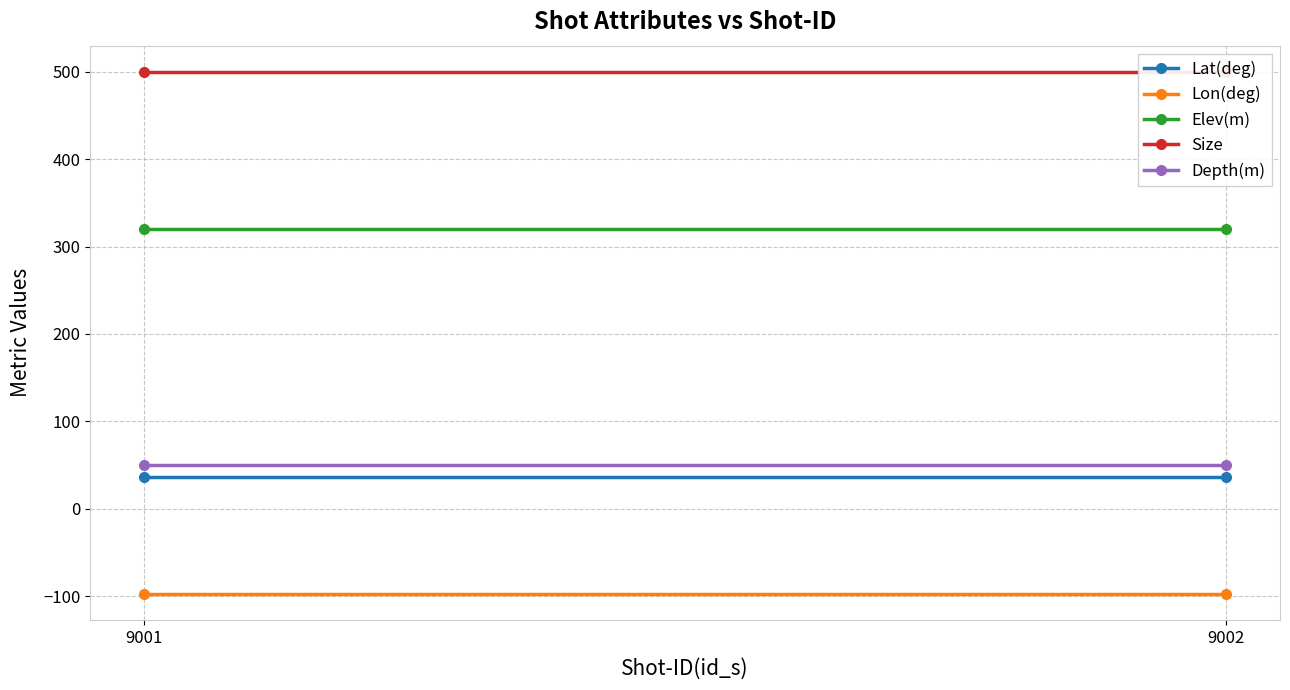

The Lat(deg) series shows 36.6 at 9001. True or false?

True